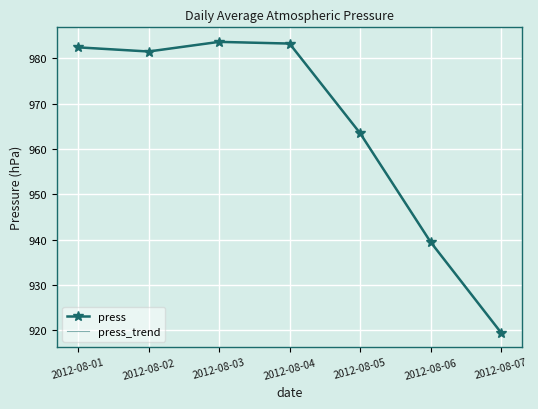

At which category is the sum across all series the highest?

2012-08-03